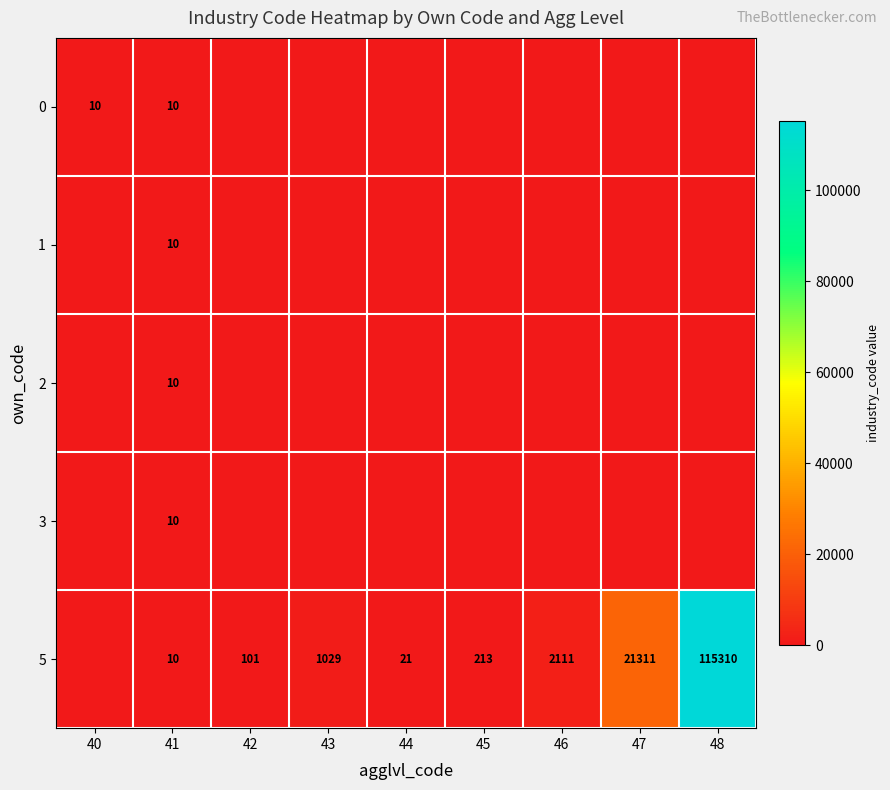

What is the total value across all series at 42?

101